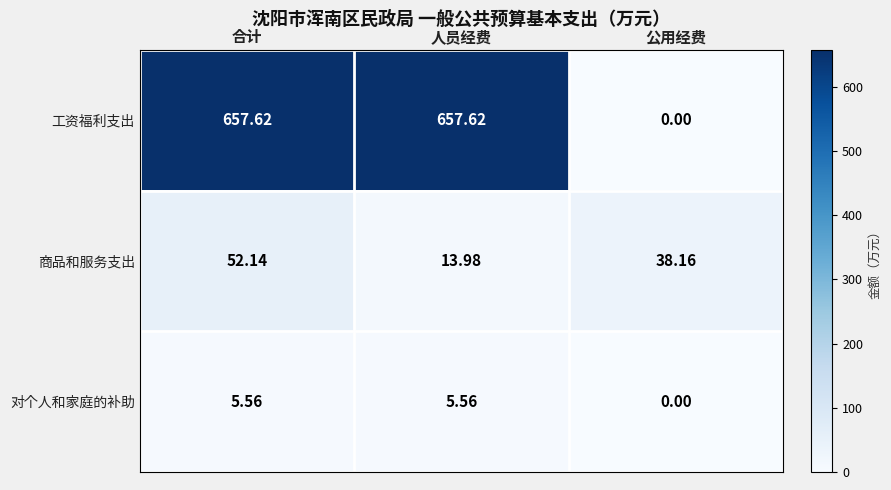

Which series has the largest total across all categories?

工资福利支出